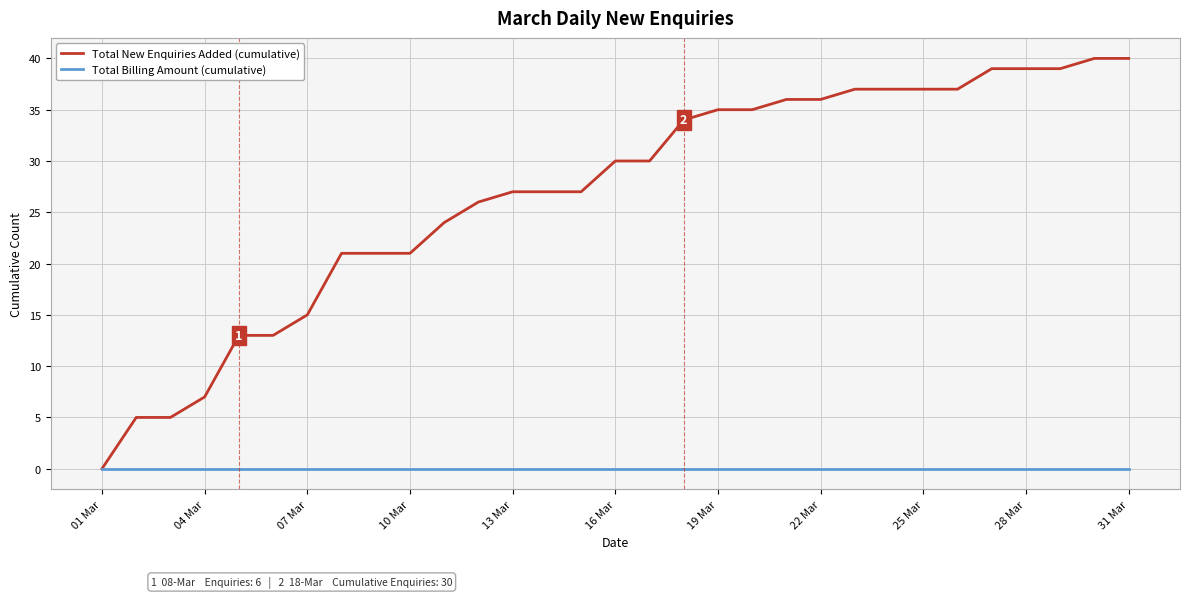

Does the chart display data point markers on the line(s)?

No